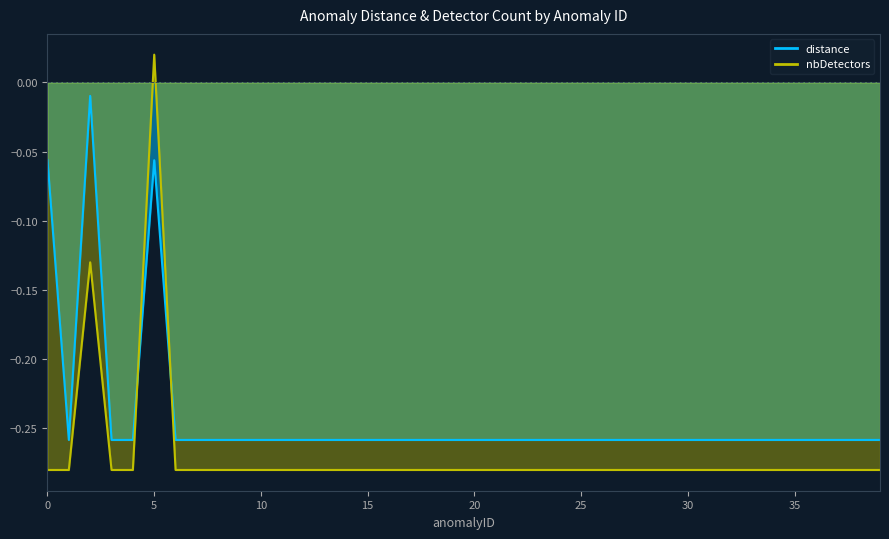

Is the value of distance at 27 greater than the value of nbDetectors at 30?

Yes